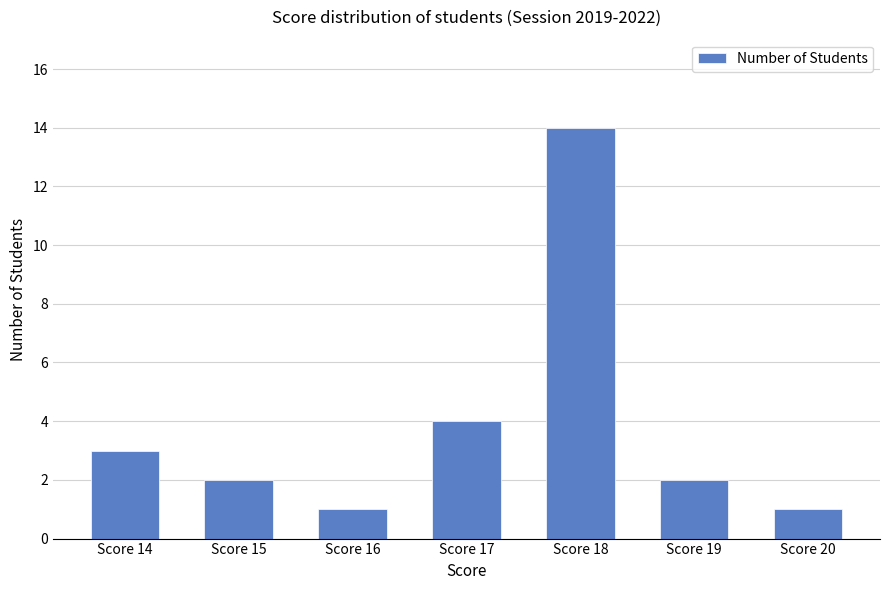

The value at Score 15 is 2. True or false?

True